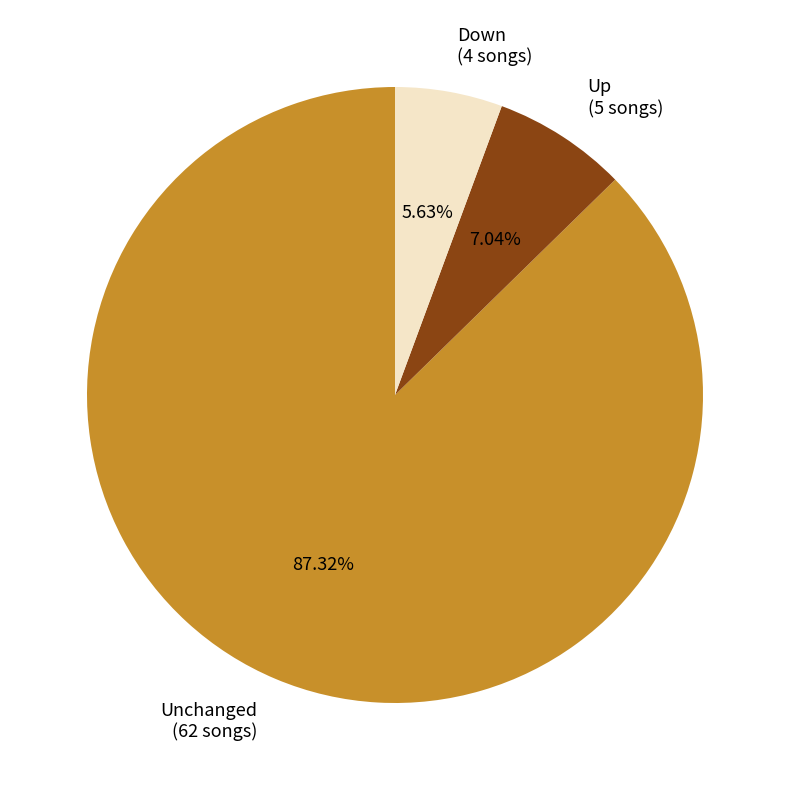

Count the number of slices in the pie.

3